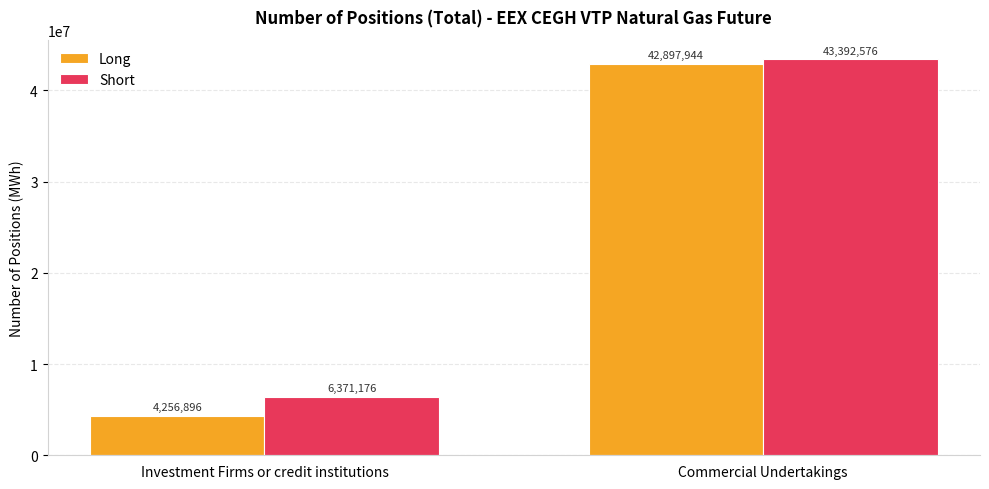

Which category has the highest value across all series?

Commercial Undertakings